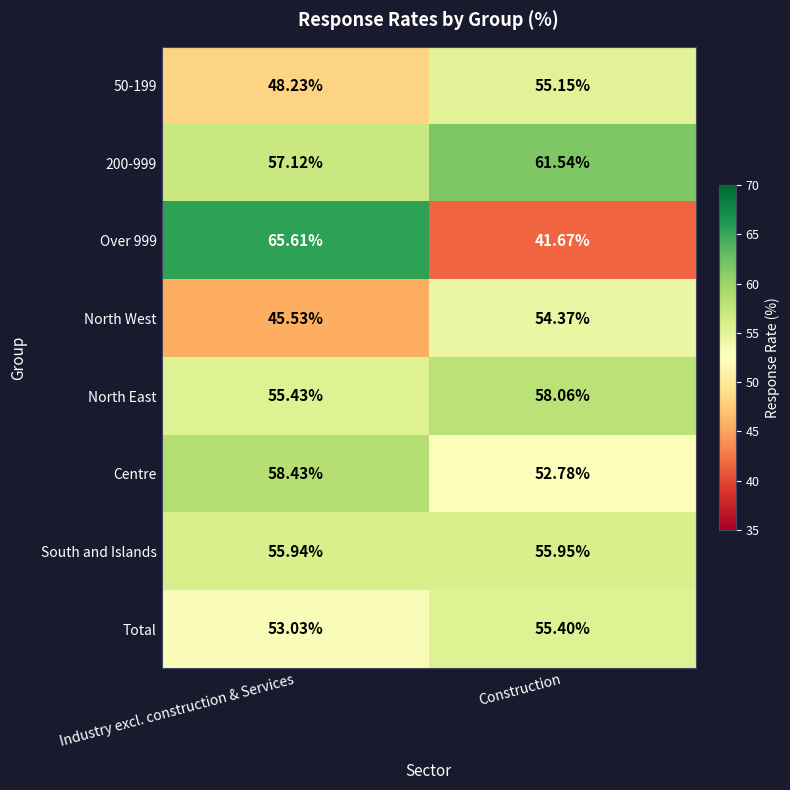

At which label is Total closest to 54?

Industry excl. construction & Services